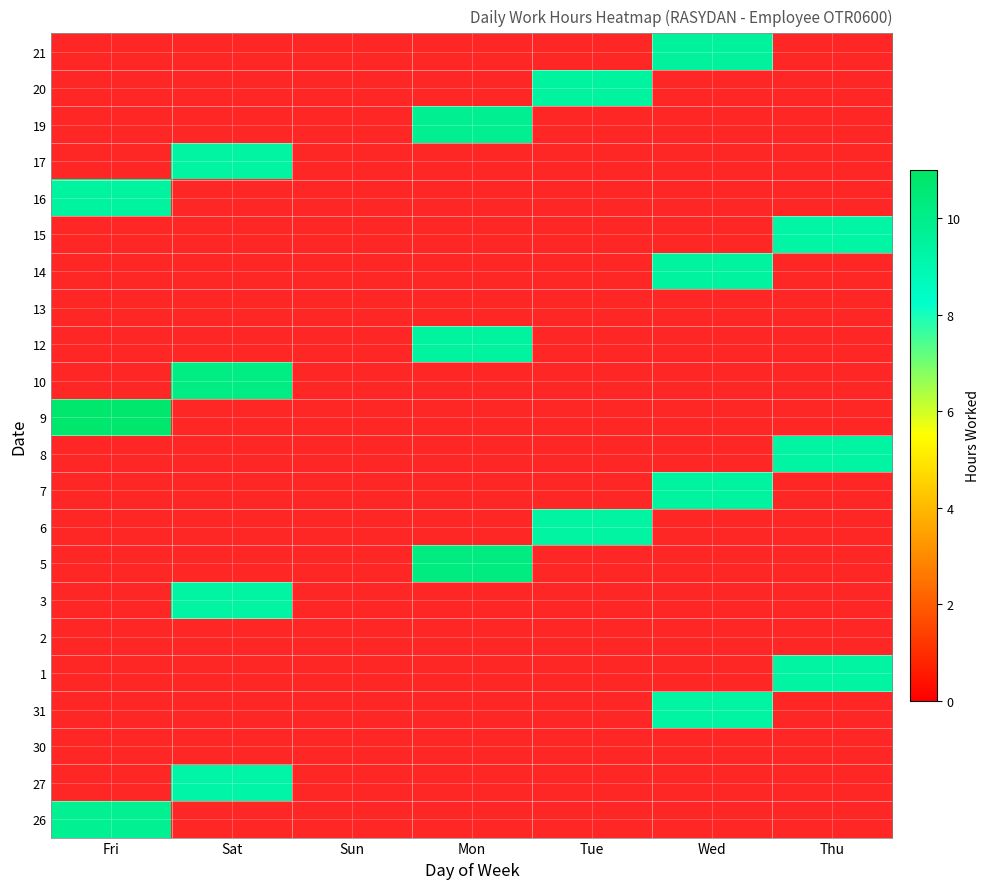

At how many categories does at least one series exceed 10?

3